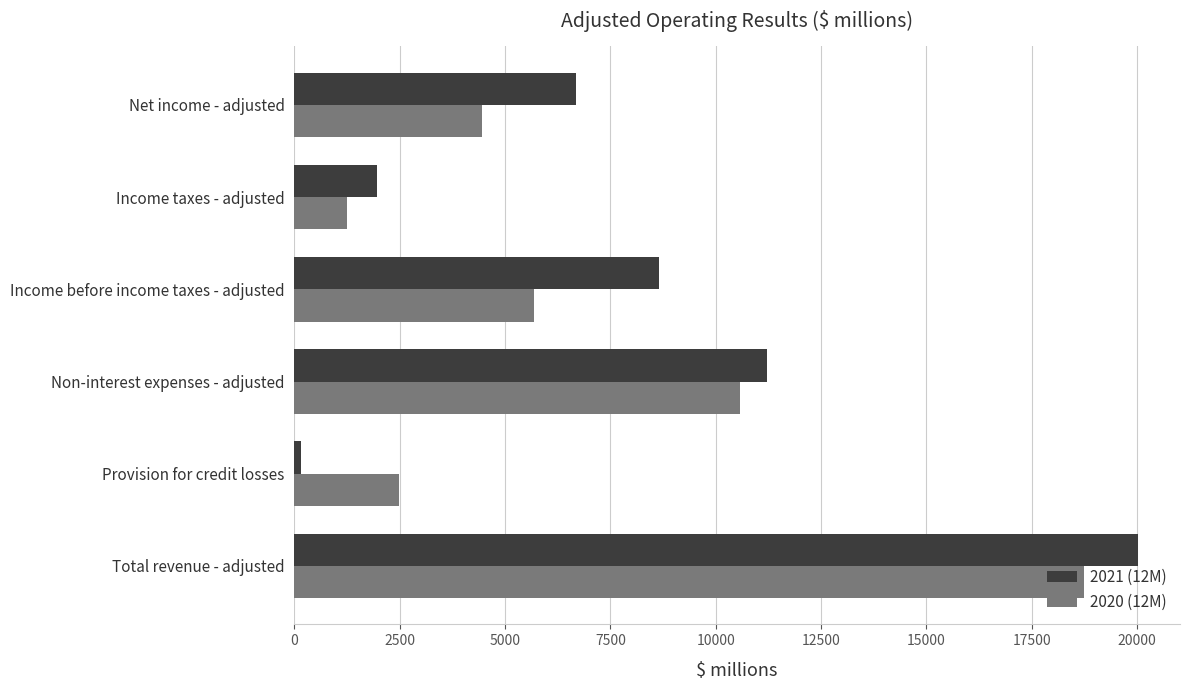

What is the spread (max minus min) of values at Non-interest expenses - adjusted?

645